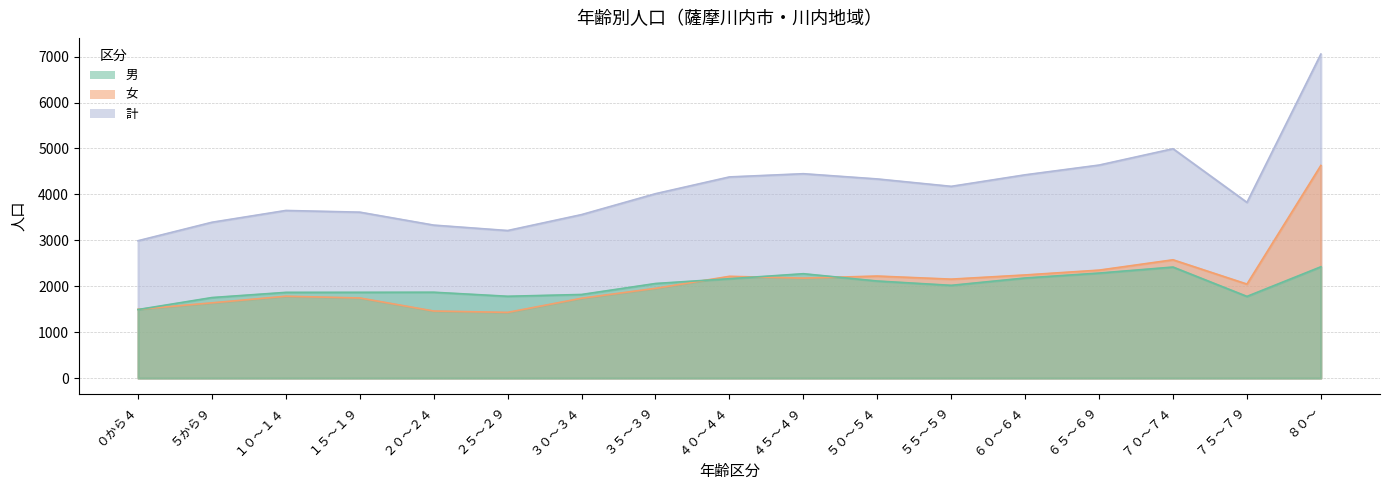

What is the label of the 12th point from the right?

２５～２９